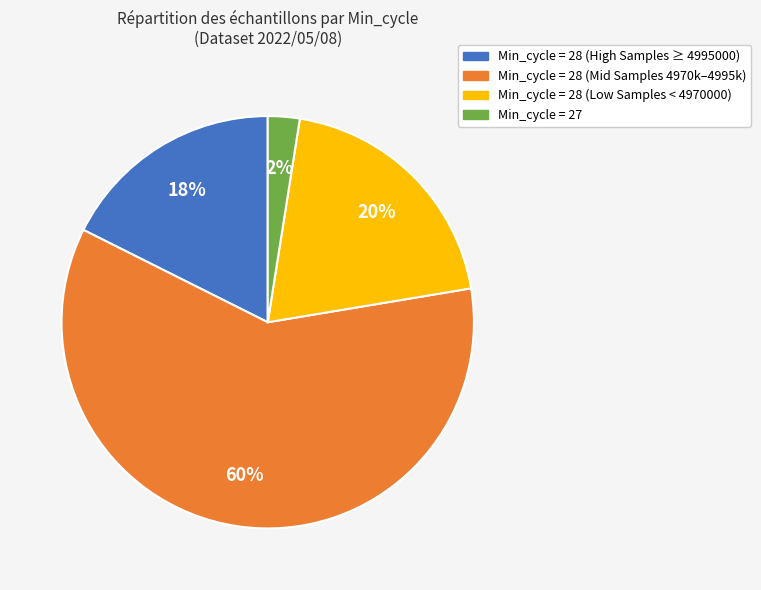

To the nearest percent, what is the average slice percentage?

25%